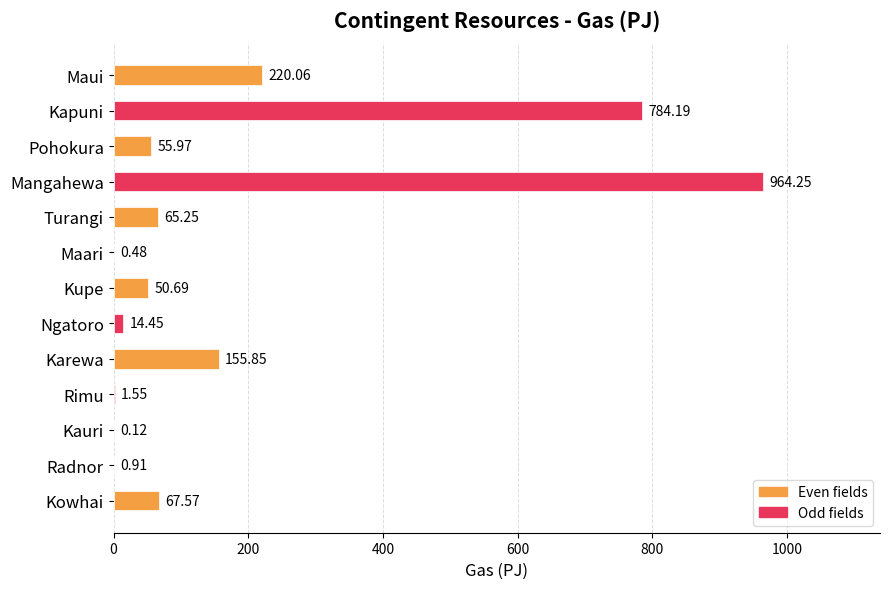

Which label corresponds to the largest value in the chart?

Mangahewa